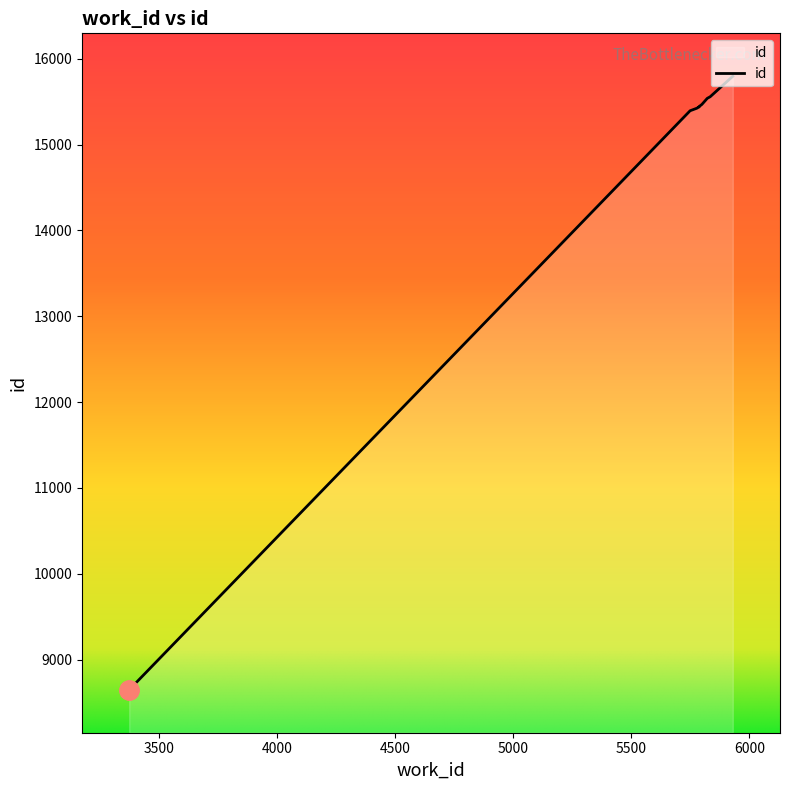

At which category does the chart reach its minimum across all series?

3372